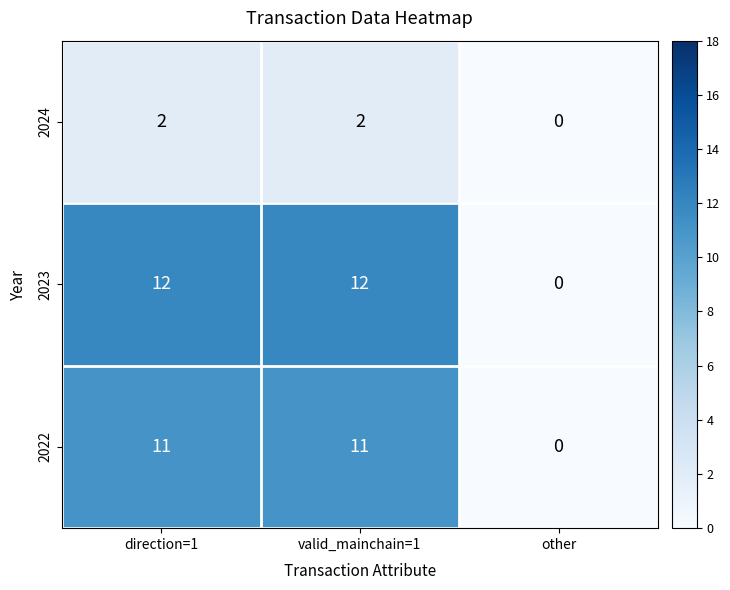

How many series are shown in this chart?

3